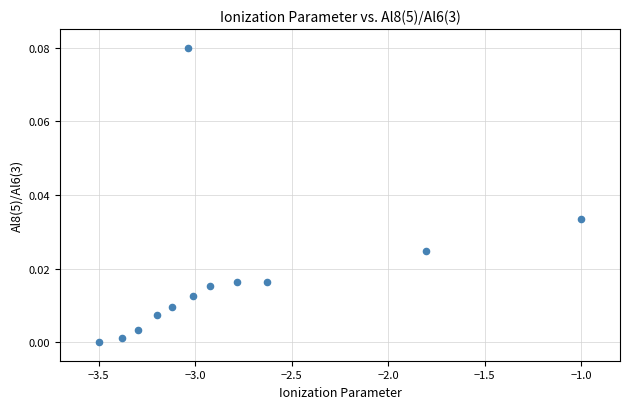

What is the average X value?

-2.8